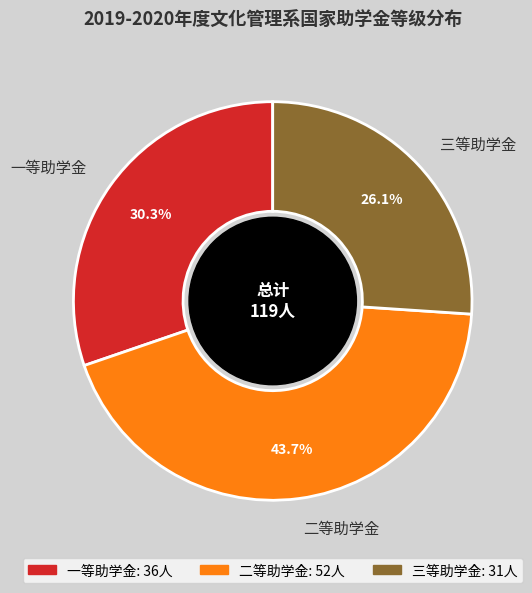

Rank the categories by value from lowest to highest.

三等助学金, 一等助学金, 二等助学金